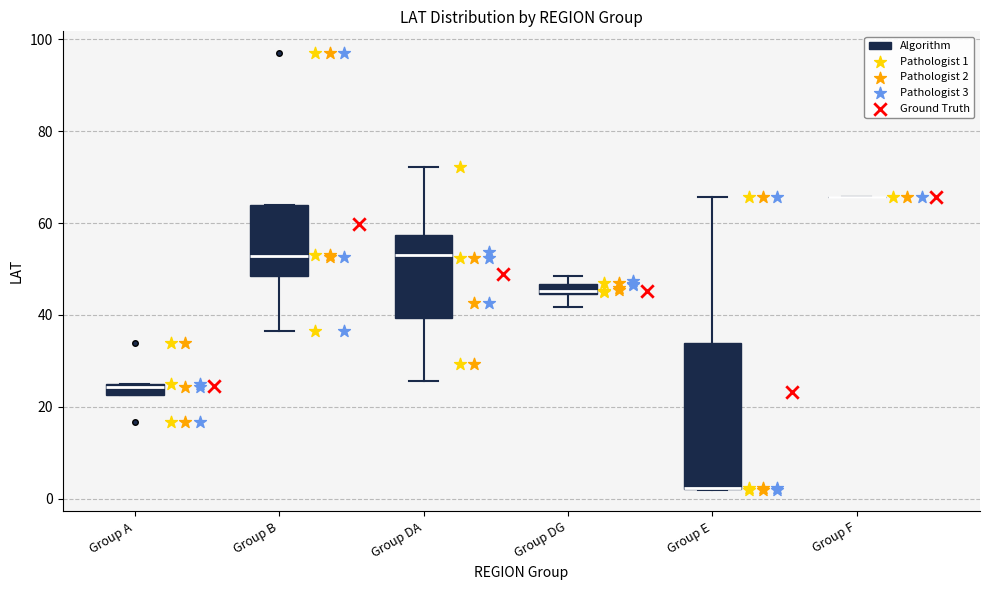

Where does the lower whisker of the box for Group DG end on the y-axis? The values are not printed on the chart, so give them approximately, as read against the axis.

42